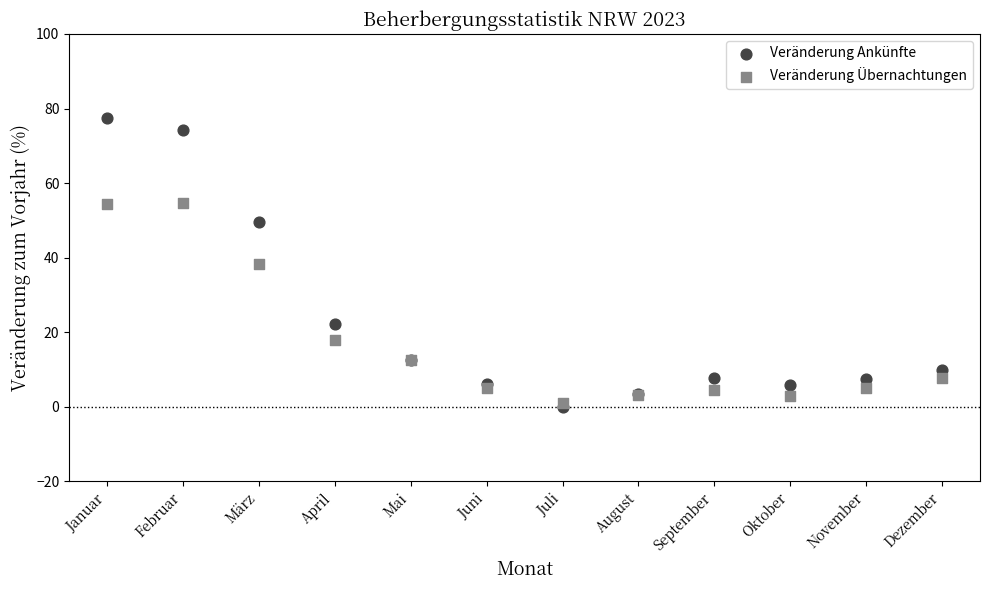

In the Veränderung Übernachtungen series, what Y value is closest to 27?

17.8